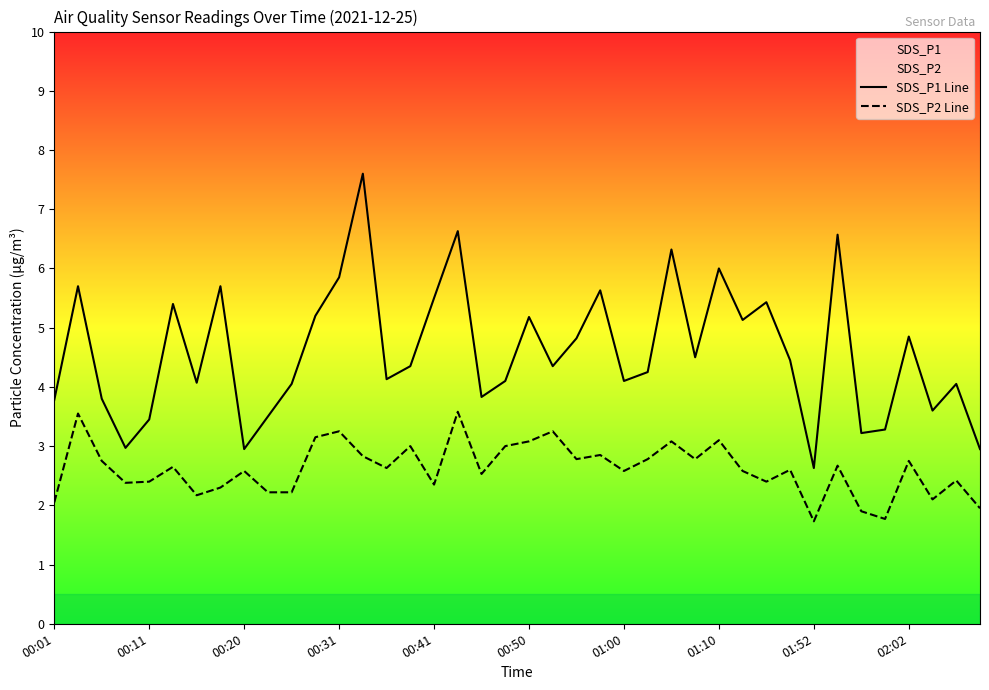

What is the total value across all series at 00:50?

8.3